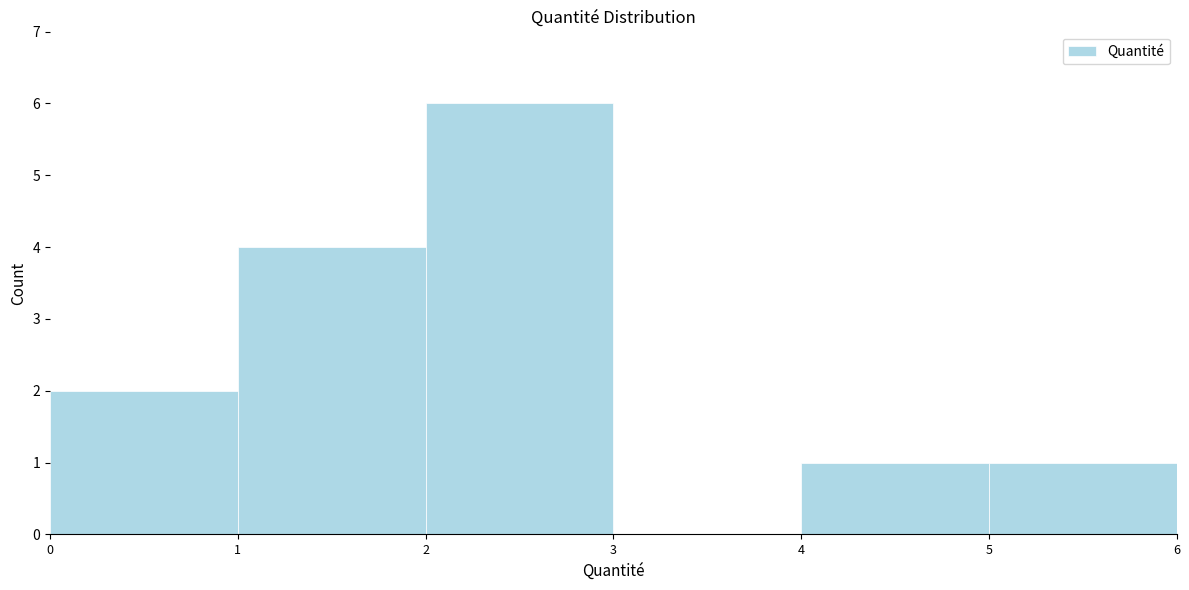

How tall is the bar that spans 1 to 2 on the x-axis? The values are not printed on the chart, so give them approximately, as read against the axis.

4